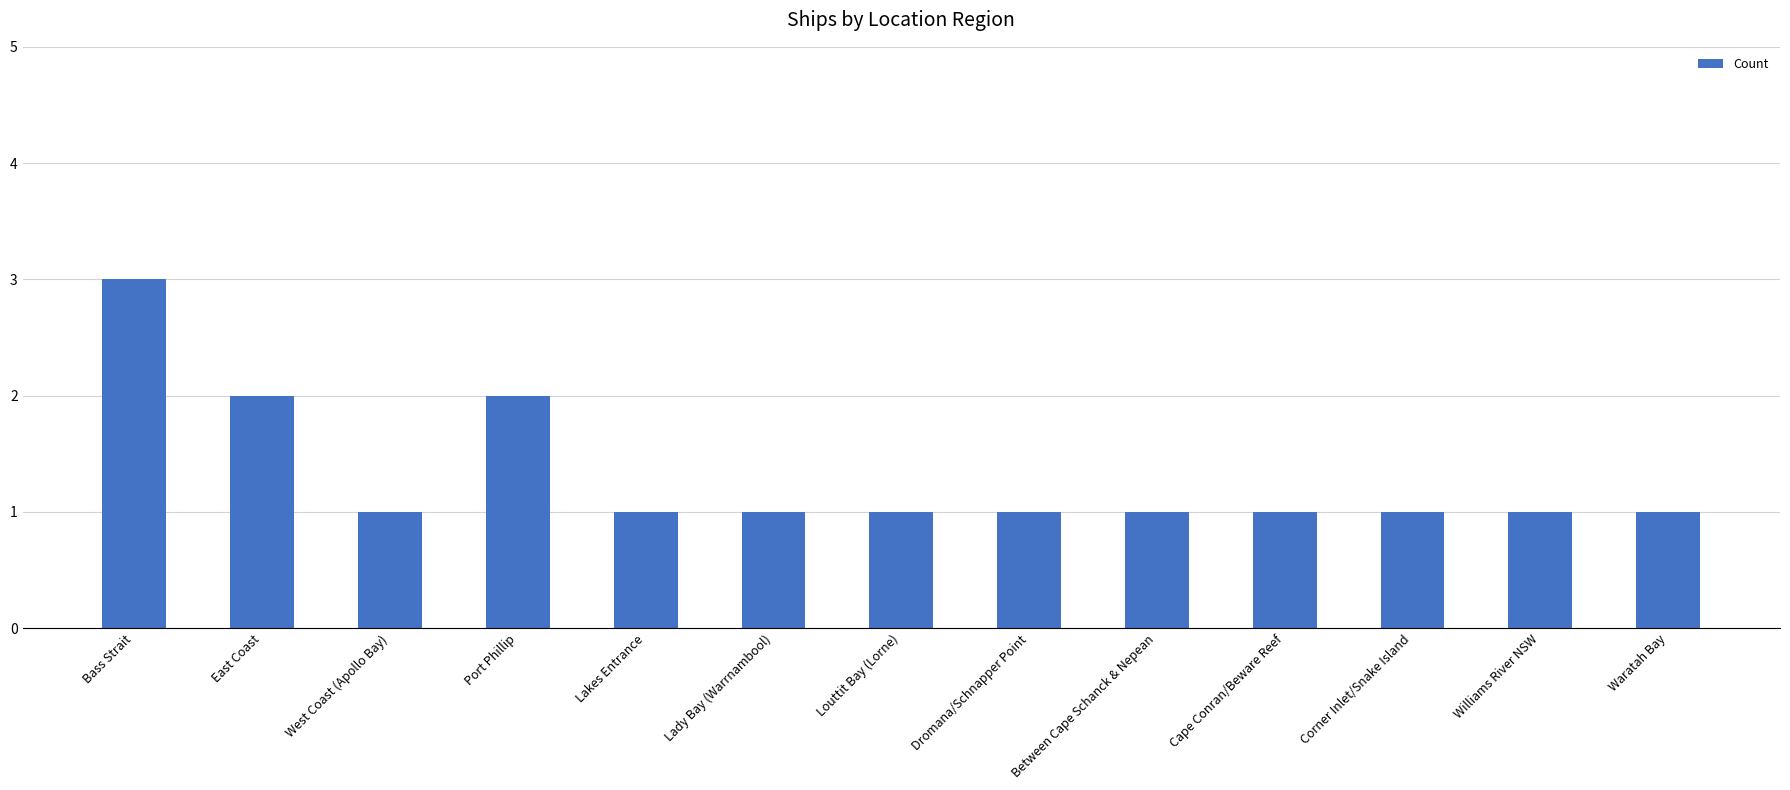

What is the sum of the values at Louttit Bay (Lorne) and Lady Bay (Warrnambool)?

2